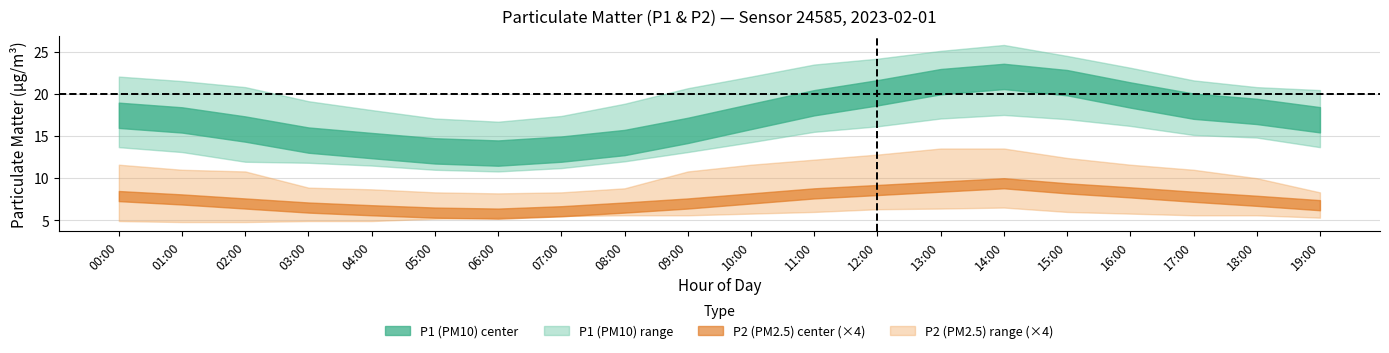

The P2_upper series shows 3.7 at 05:00. True or false?

False